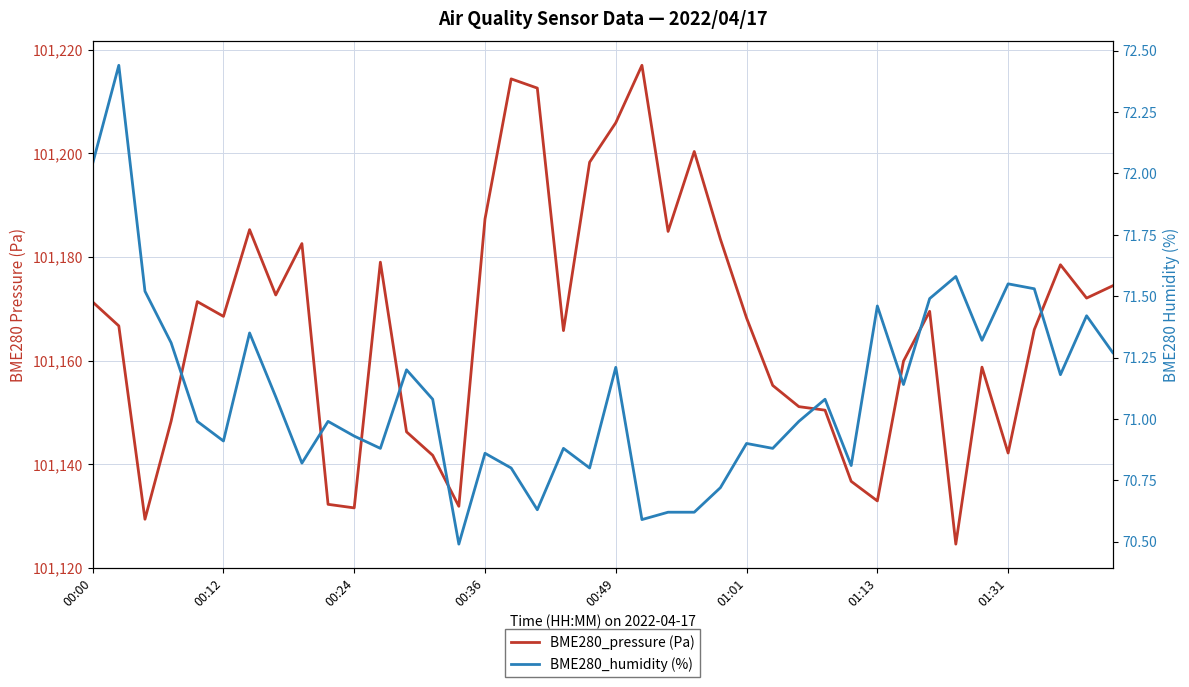

Which has a higher value, 27 or 35?

27